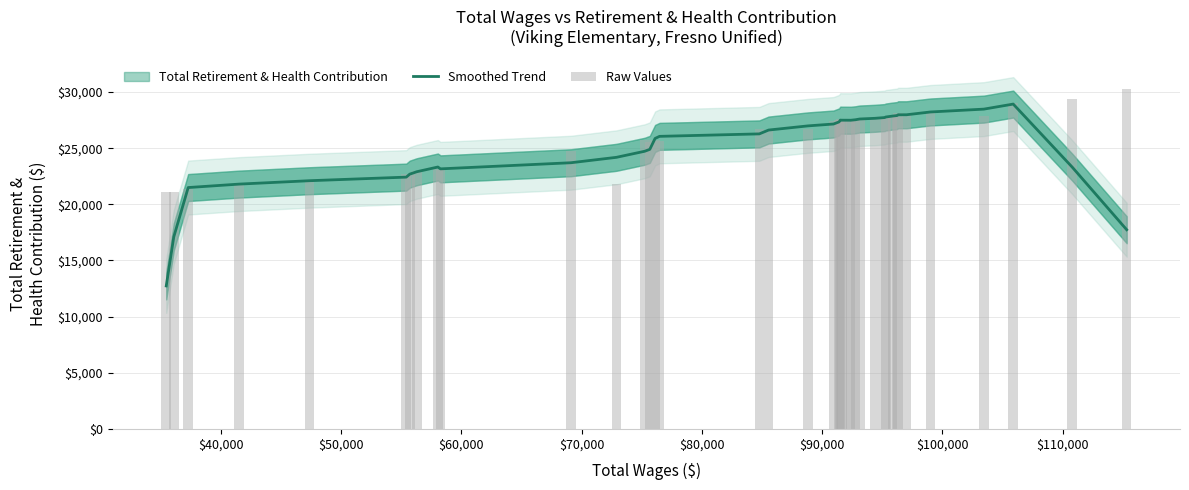

Which series has the largest range (max minus min)?

Smoothed Trend